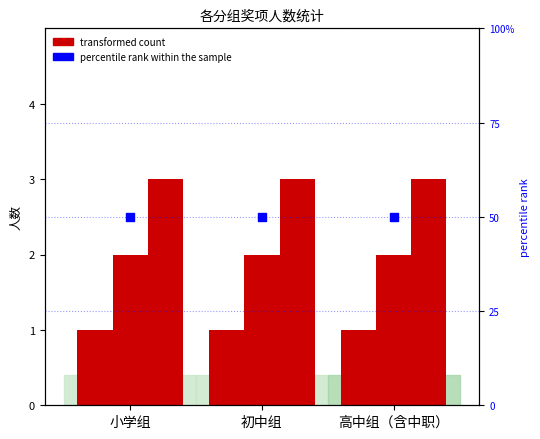

At which category is the sum across all series the highest?

小学组